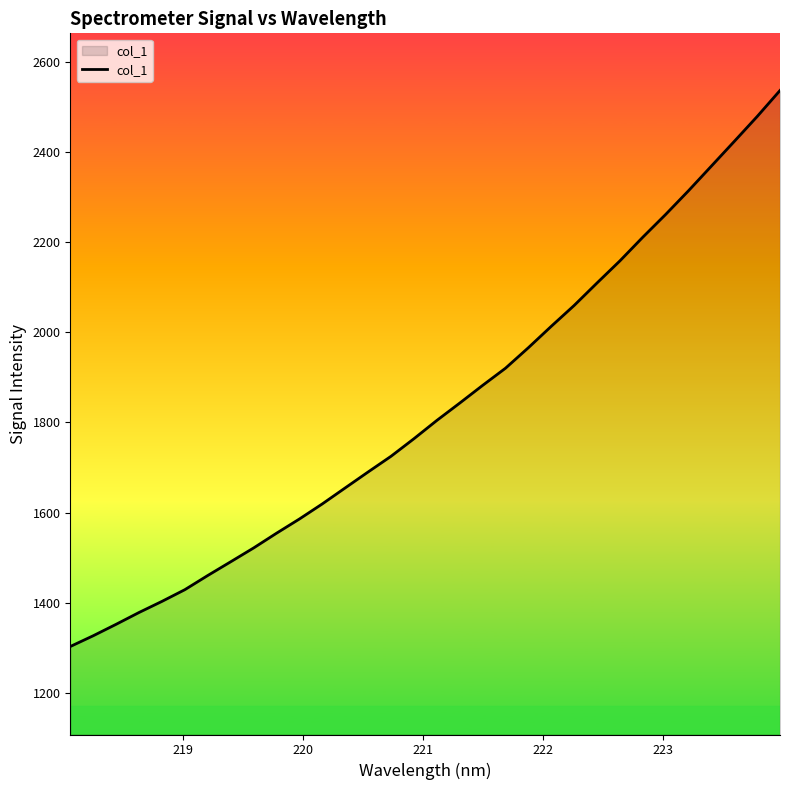

How many values are below 1804?

16